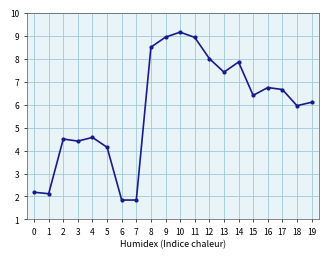

What is the sum of the values at 2 and 9?

13.4